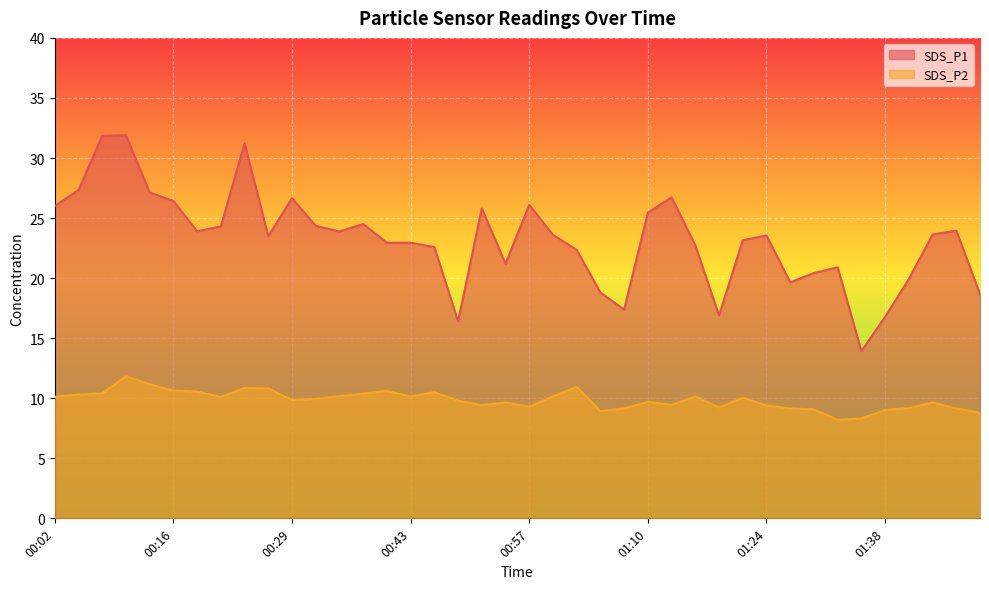

What is the value of the SDS_P2 point at the 38th from the left?

9.7